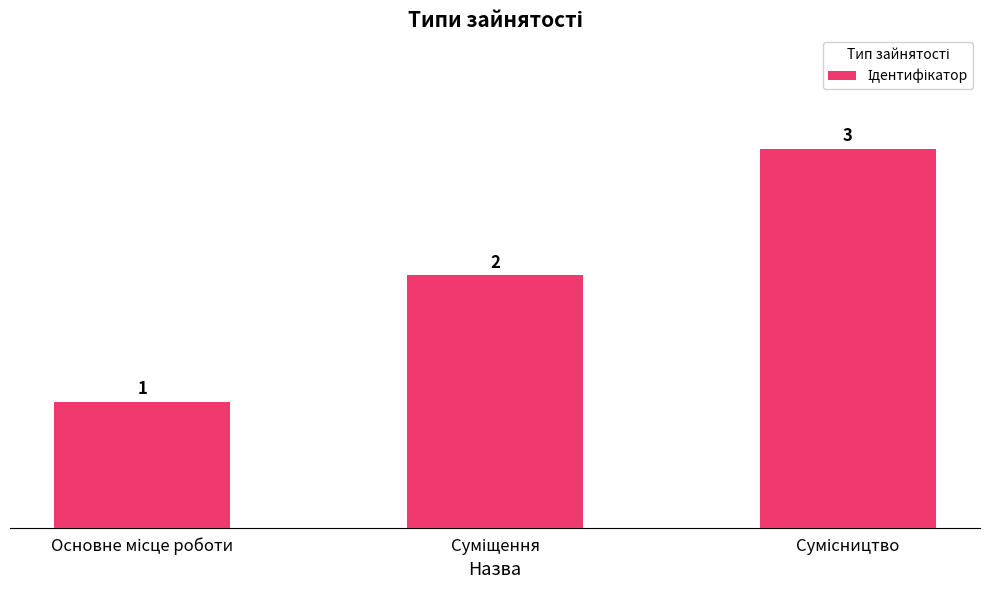

How many values are between 1 and 3?

3